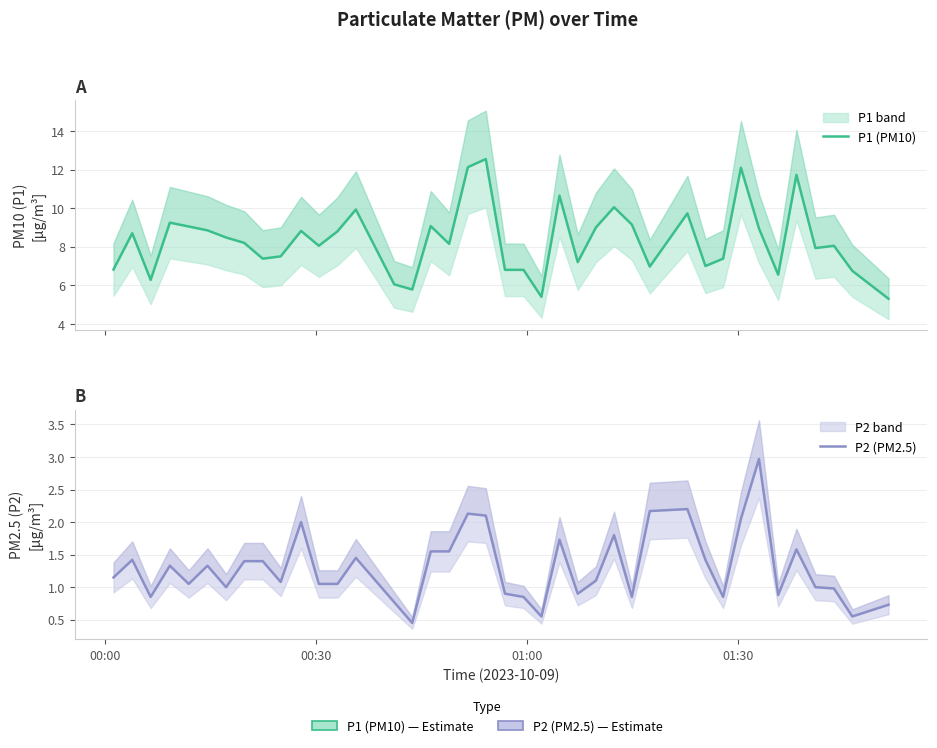

At which label does P2 (PM2.5) first exceed 1?

00:00